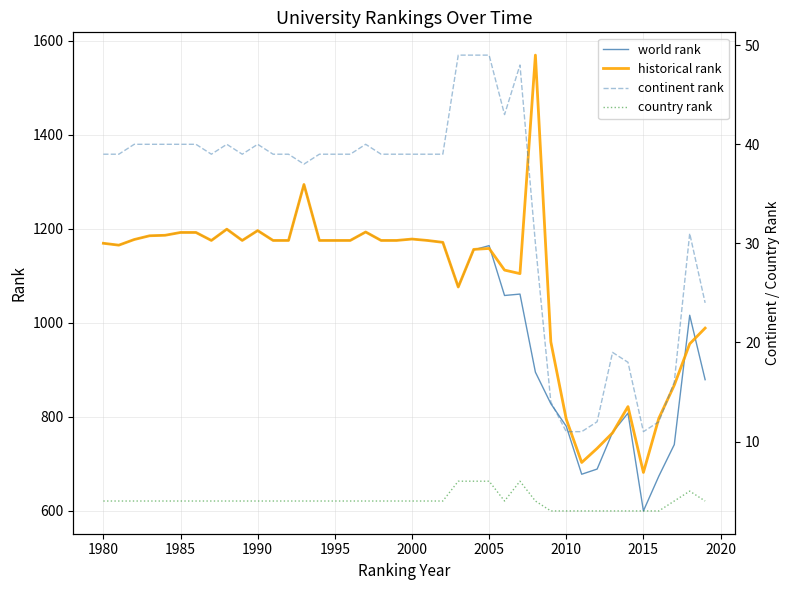

Reading right to left, list all the values displayed in this chart.

world rank: 879.0	1016.0	741.0	674.0	600.0	808.0	767.0	689.0	678.0	780.0	828.0	895.0	1061.0	1058.0	1164.0	1155.0	1076.0	1171.0	1175.0	1178.0	1175.0	1175.0	1193.0	1175.0	1175.0	1175.0	1294.0	1175.0	1175.0	1196.0	1175.0	1199.0	1175.0	1192.0	1192.0	1186.0	1185.0	1177.0	1165.0	1169.0
historical rank: 988.7	955.2	867.4	797.0	681.8	821.8	766.0	733.0	703.0	795.0	959.3	1569.0	1104.5	1112.0	1158.0	1156.0	1076.0	1171.0	1175.0	1178.0	1175.0	1175.0	1193.0	1175.0	1175.0	1175.0	1294.0	1175.0	1175.0	1196.0	1175.0	1199.0	1175.0	1192.0	1192.0	1186.0	1185.0	1177.0	1165.0	1169.0
continent rank: 24.0	31.0	16.0	12.0	11.0	18.0	19.0	12.0	11.0	11.0	14.0	30.0	48.0	43.0	49.0	49.0	49.0	39.0	39.0	39.0	39.0	39.0	40.0	39.0	39.0	39.0	38.0	39.0	39.0	40.0	39.0	40.0	39.0	40.0	40.0	40.0	40.0	40.0	39.0	39.0
country rank: 4.0	5.0	4.0	3.0	3.0	3.0	3.0	3.0	3.0	3.0	3.0	4.0	6.0	4.0	6.0	6.0	6.0	4.0	4.0	4.0	4.0	4.0	4.0	4.0	4.0	4.0	4.0	4.0	4.0	4.0	4.0	4.0	4.0	4.0	4.0	4.0	4.0	4.0	4.0	4.0